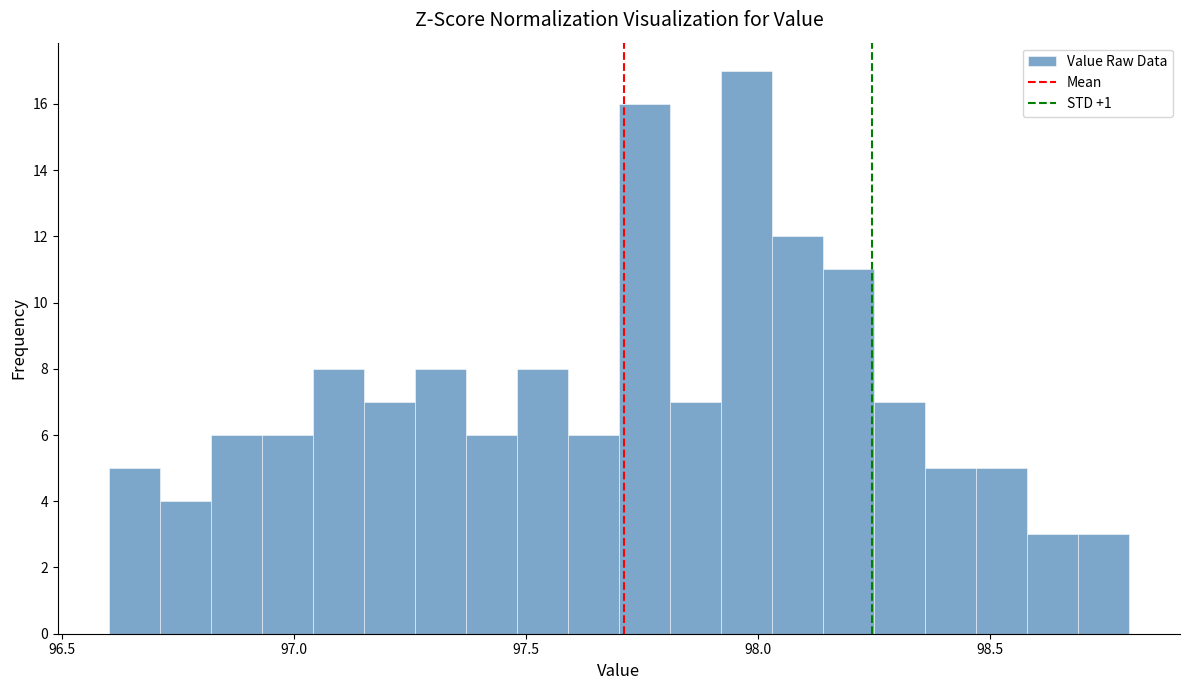

Around what value on the x-axis is the tallest bar? Give the approximate position of its centre, as read against the axis.

98.00